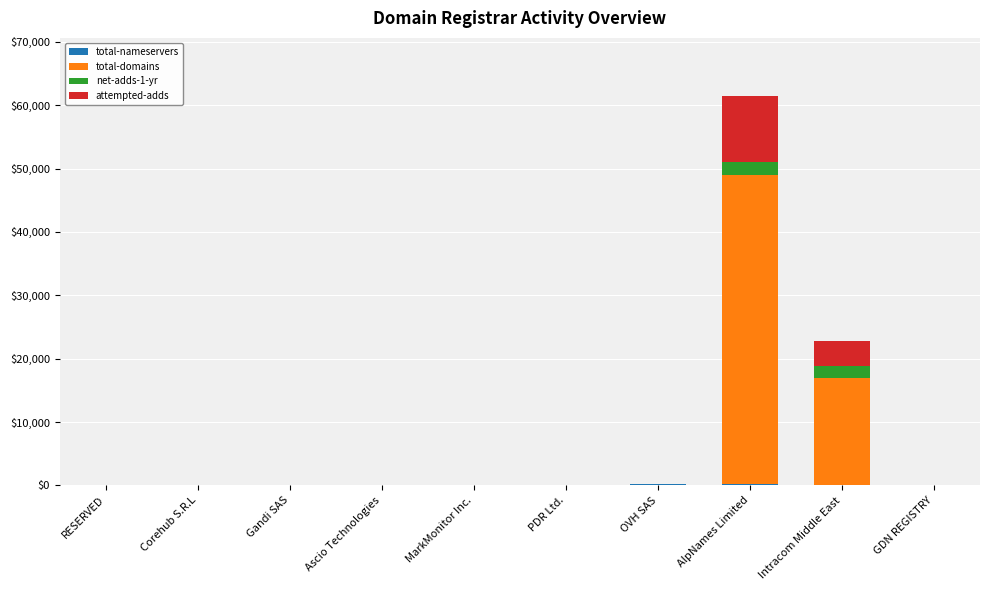

At which category is the sum across all series the highest?

AlpNames Limited